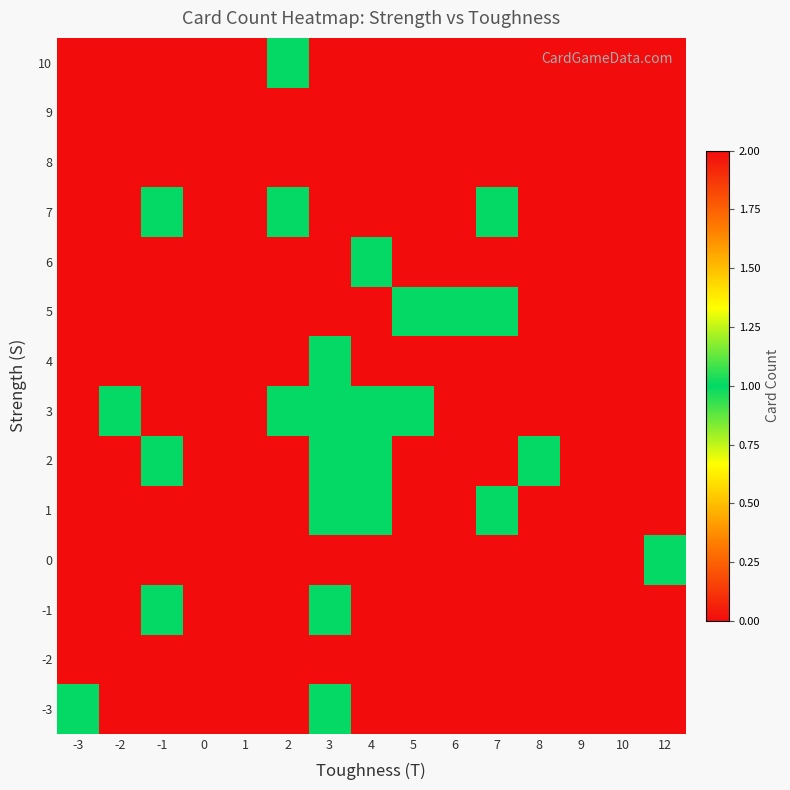

Reading left to right, extract all data points from this chart.

-3: -3=1	-2=0	-1=0	0=0	1=0	2=0	3=1	4=0	5=0	6=0	7=0	8=0	9=0	10=0	12=0
-2: -3=0	-2=0	-1=0	0=0	1=0	2=0	3=0	4=0	5=0	6=0	7=0	8=0	9=0	10=0	12=0
-1: -3=0	-2=0	-1=1	0=0	1=0	2=0	3=1	4=0	5=0	6=0	7=0	8=0	9=0	10=0	12=0
0: -3=0	-2=0	-1=0	0=0	1=0	2=0	3=0	4=0	5=0	6=0	7=0	8=0	9=0	10=0	12=1
1: -3=0	-2=0	-1=0	0=0	1=0	2=0	3=1	4=1	5=0	6=0	7=1	8=0	9=0	10=0	12=0
2: -3=0	-2=0	-1=1	0=0	1=0	2=2	3=1	4=1	5=0	6=0	7=0	8=1	9=0	10=0	12=0
3: -3=0	-2=1	-1=0	0=0	1=2	2=1	3=1	4=1	5=1	6=0	7=0	8=0	9=0	10=0	12=0
4: -3=0	-2=0	-1=0	0=0	1=0	2=2	3=1	4=0	5=0	6=0	7=0	8=0	9=0	10=0	12=0
5: -3=0	-2=0	-1=0	0=0	1=0	2=0	3=0	4=0	5=1	6=1	7=1	8=0	9=0	10=0	12=0
6: -3=0	-2=0	-1=0	0=0	1=0	2=0	3=0	4=1	5=0	6=0	7=0	8=0	9=0	10=0	12=0
7: -3=0	-2=0	-1=1	0=0	1=0	2=1	3=0	4=0	5=0	6=0	7=1	8=0	9=0	10=0	12=0
8: -3=0	-2=0	-1=0	0=0	1=0	2=0	3=0	4=0	5=0	6=0	7=0	8=0	9=0	10=0	12=0
9: -3=0	-2=0	-1=0	0=0	1=0	2=0	3=0	4=0	5=0	6=0	7=0	8=0	9=0	10=0	12=0
10: -3=0	-2=0	-1=0	0=0	1=0	2=1	3=0	4=0	5=0	6=0	7=0	8=0	9=0	10=0	12=0